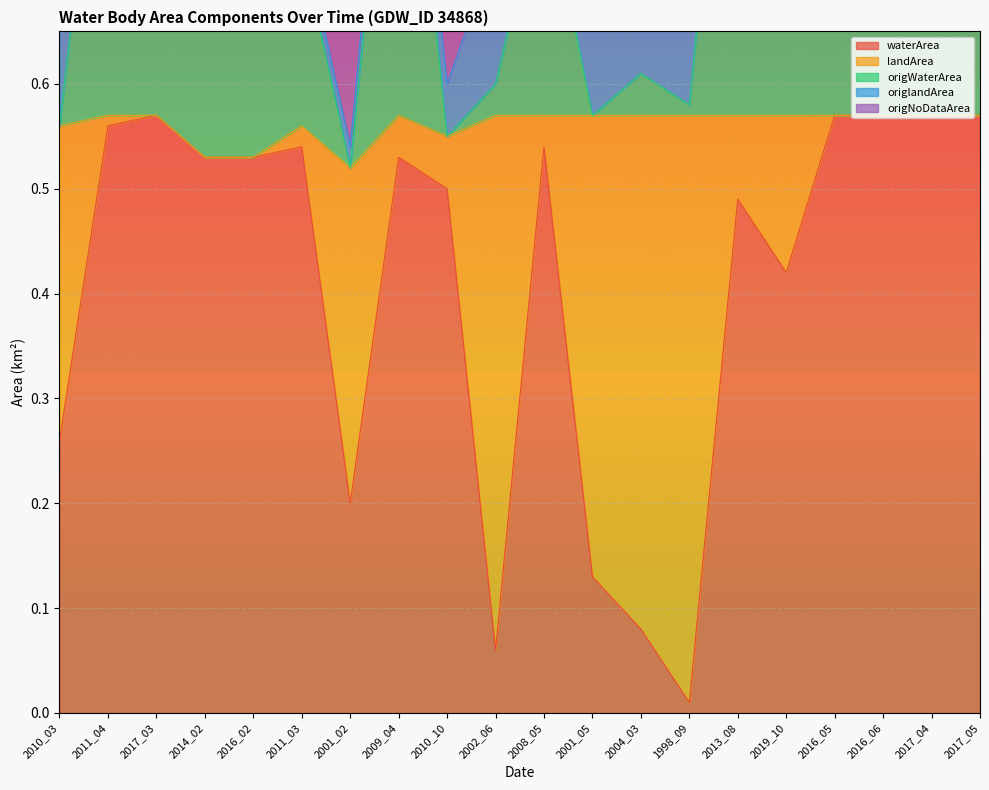

What is the label of the 12th point from the right?

2010_10